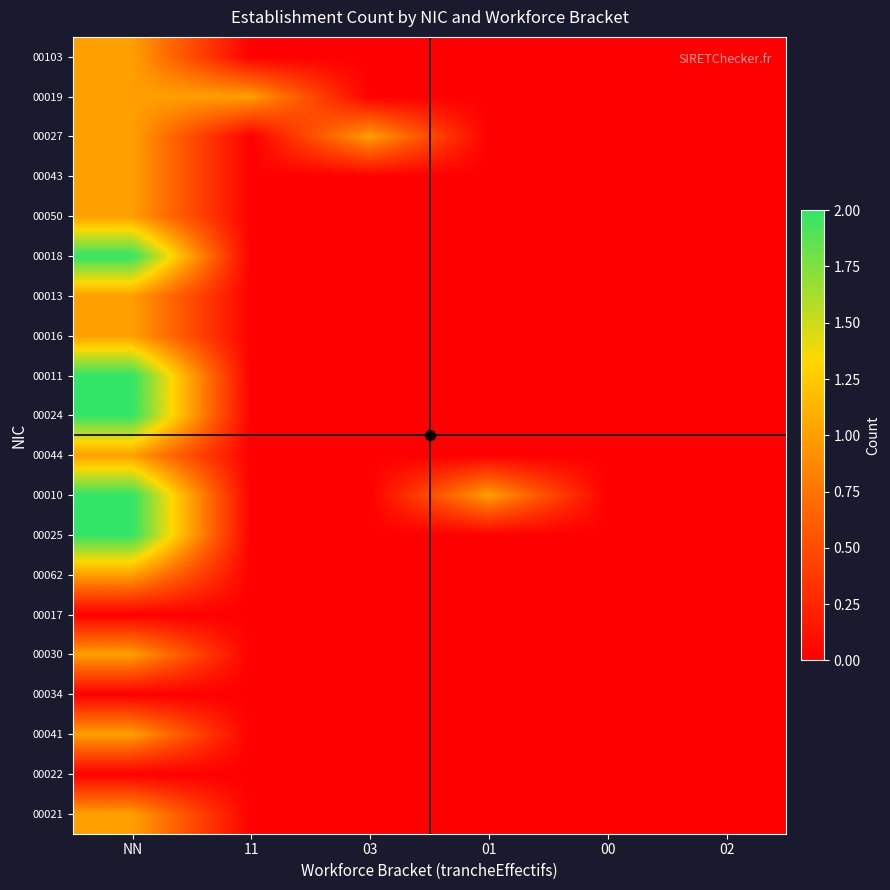

How many data points does each series have?

6